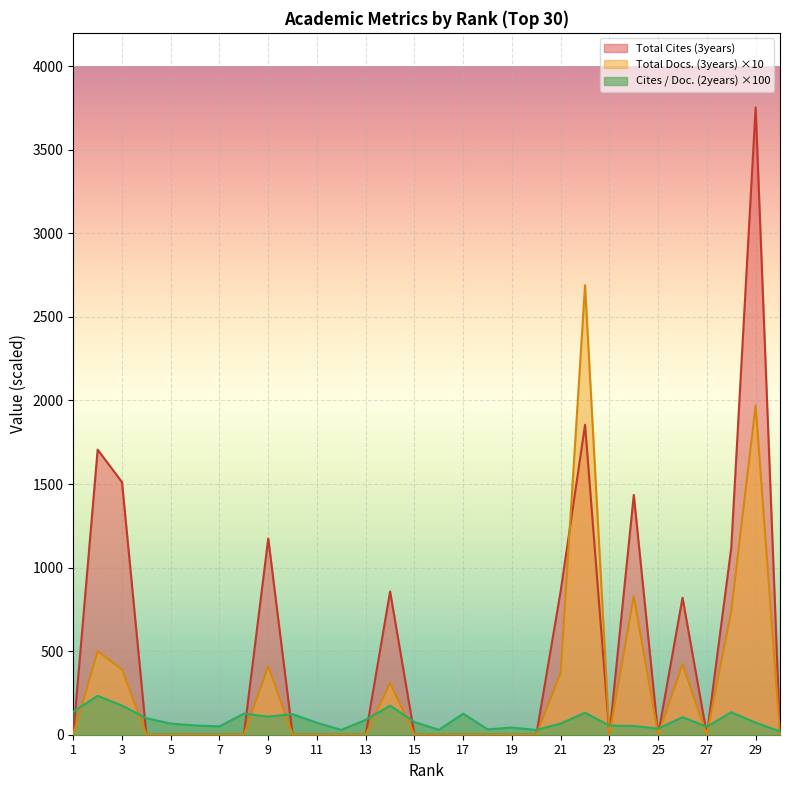

What are all the series names shown in the legend?

Total Cites (3years), Total Docs. (3years) ×10, Cites / Doc. (2years) ×100